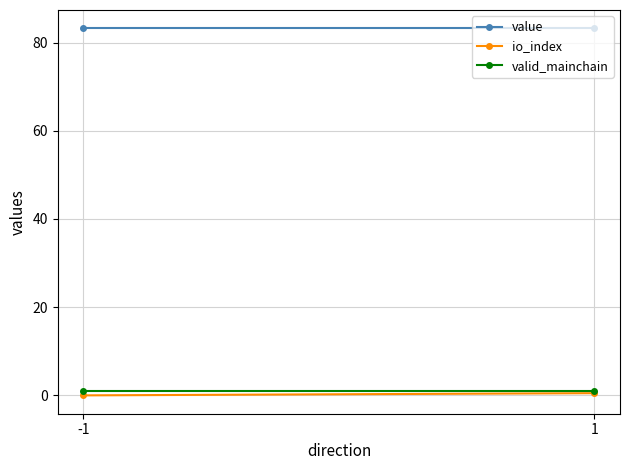

The value of valid_mainchain at -1 is 1.6. True or false?

False